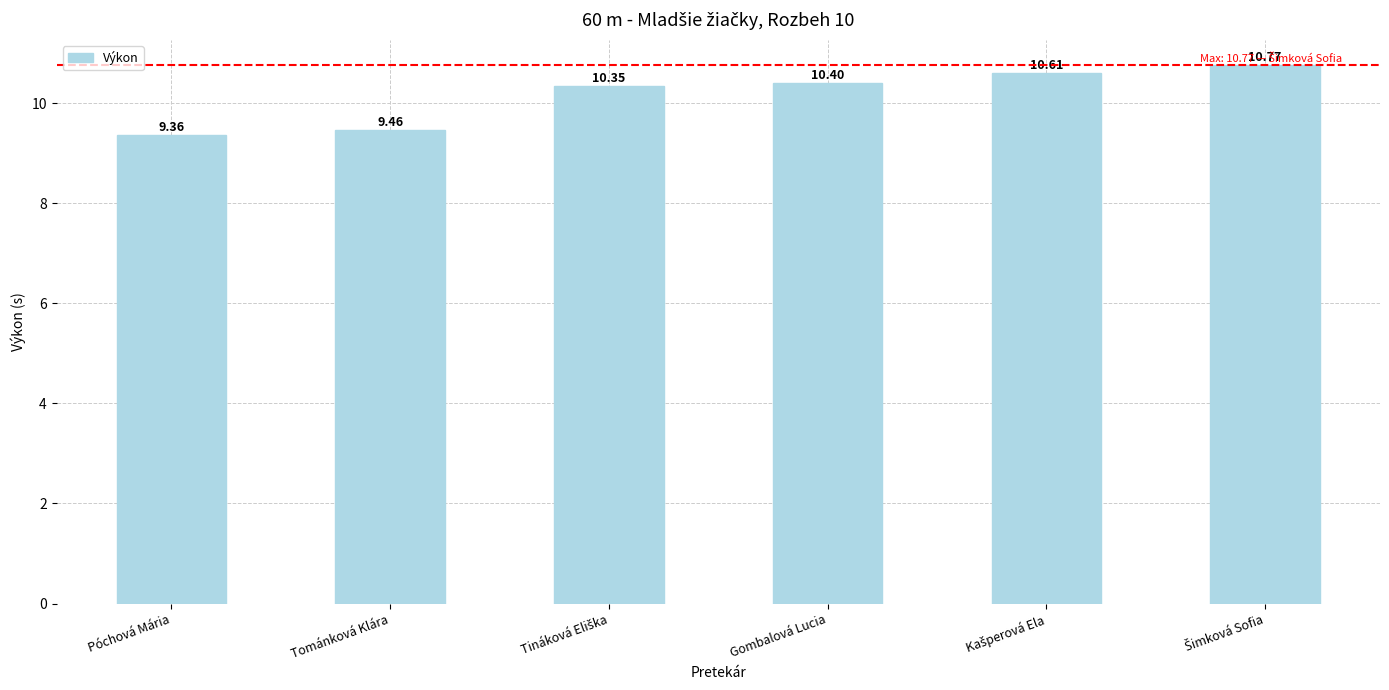

How many bars are there in total?

6